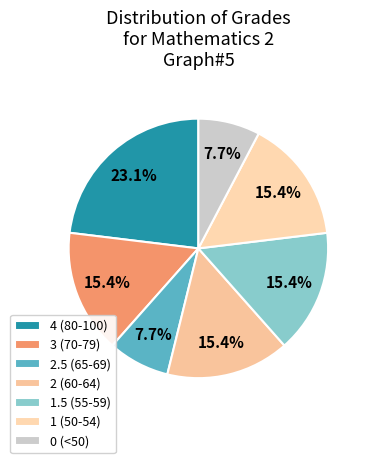

Is there a majority slice in this chart?

No